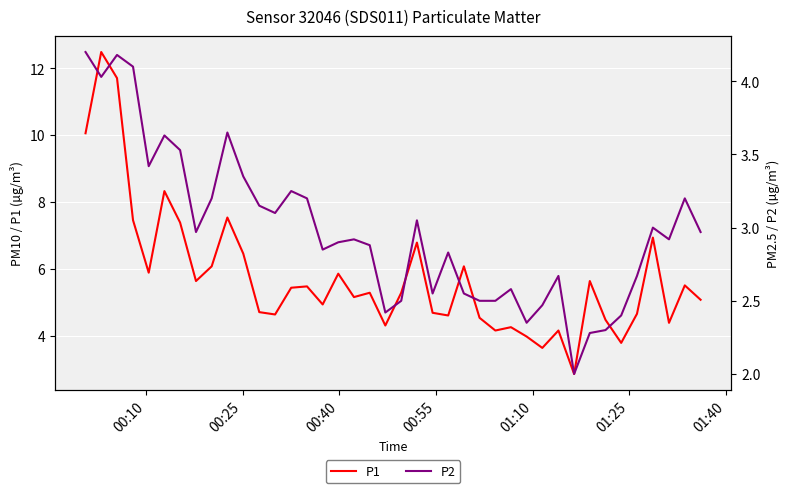

What is the highest value of the P1 series?

12.5